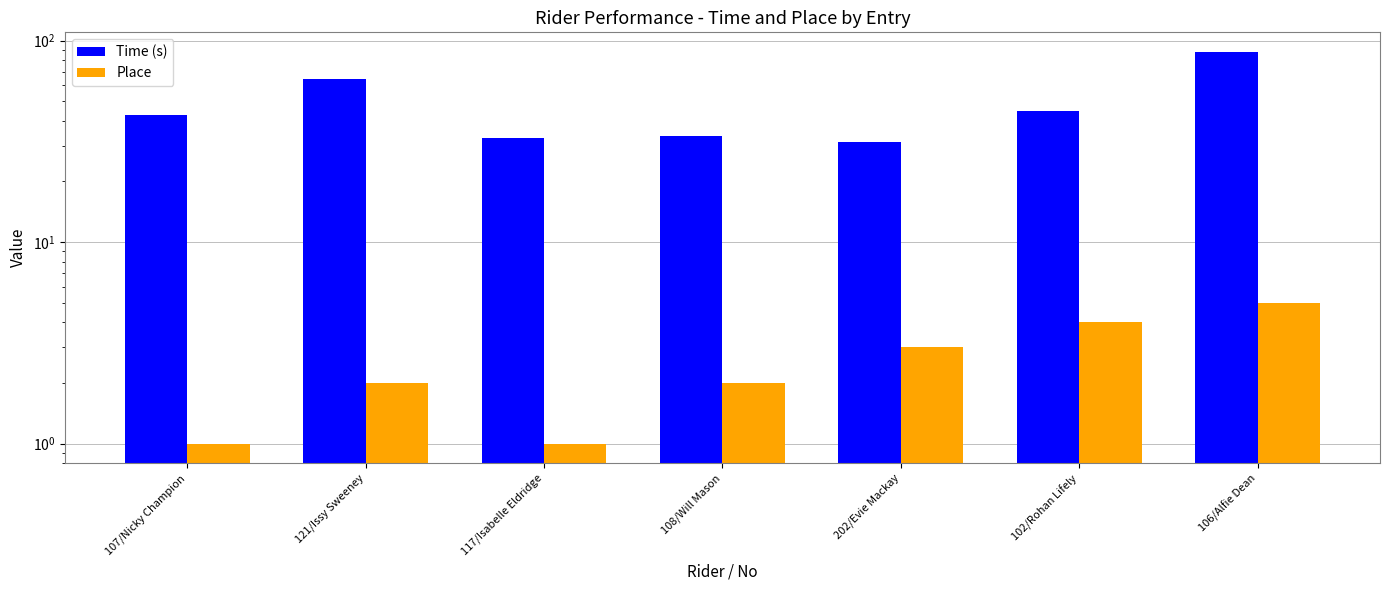

True or false: Place has a value of 5.0 at 106/Alfie Dean.

True